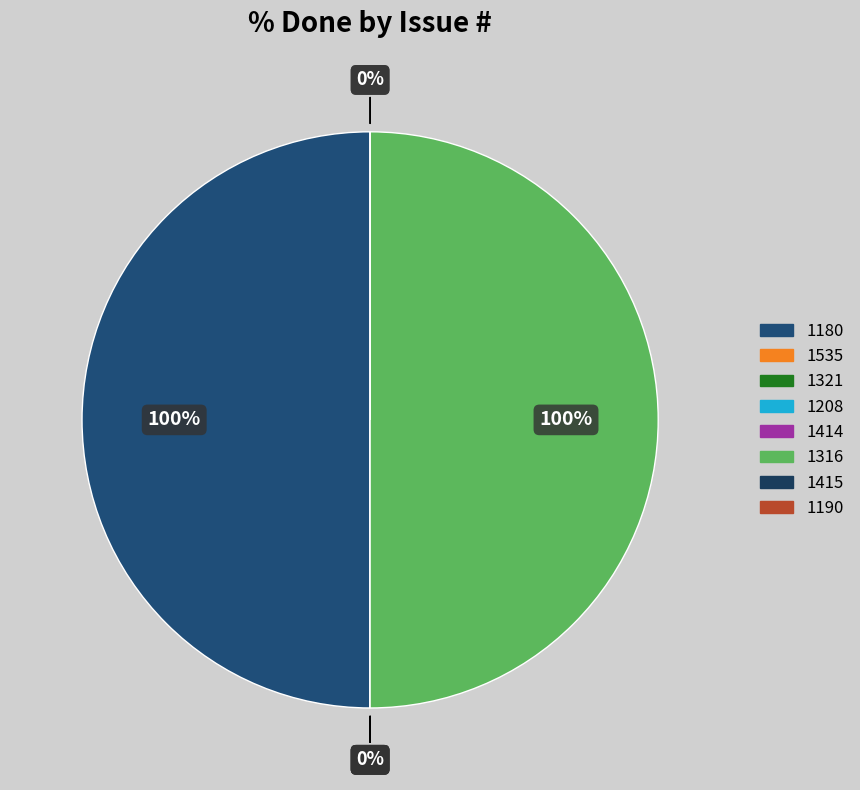

Between 1321 and 1190, which is larger?

1321